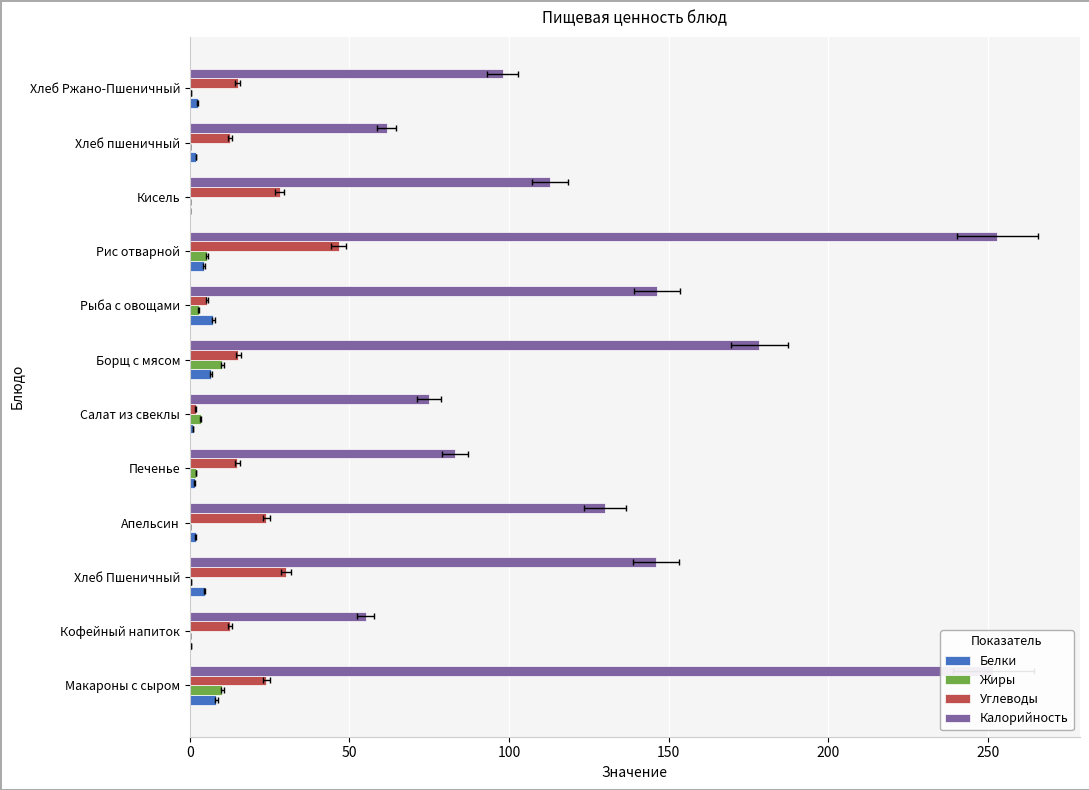

Between Хлеб Ржано-Пшеничный and Борщ с мясом, which is larger?

Борщ с мясом